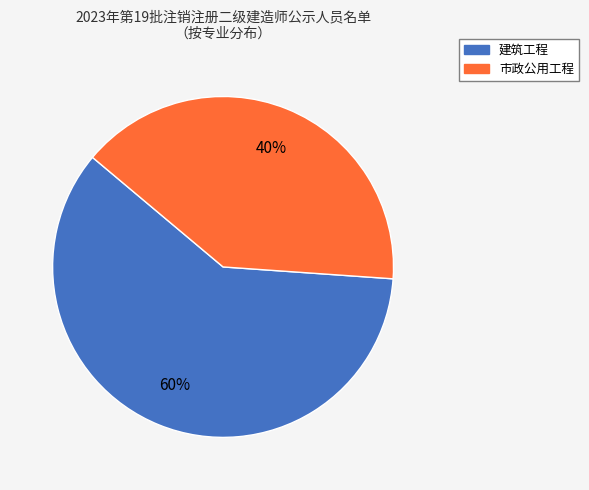

Which slice is the largest?

建筑工程